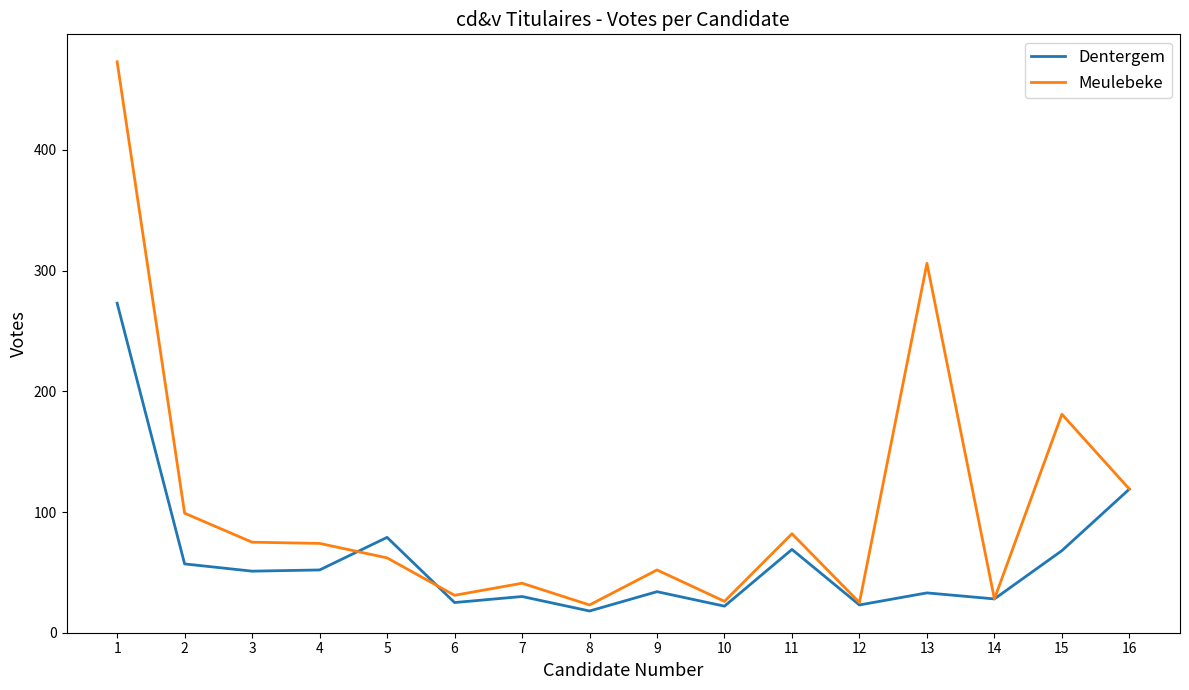

What is the total value across all series at 1?

746